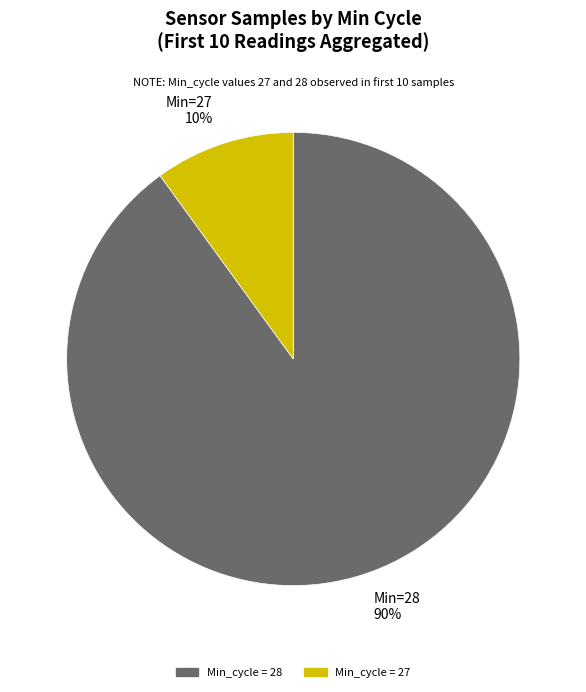

Do Min_cycle = 28 and Min_cycle = 27 together represent more than half of the pie?

Yes